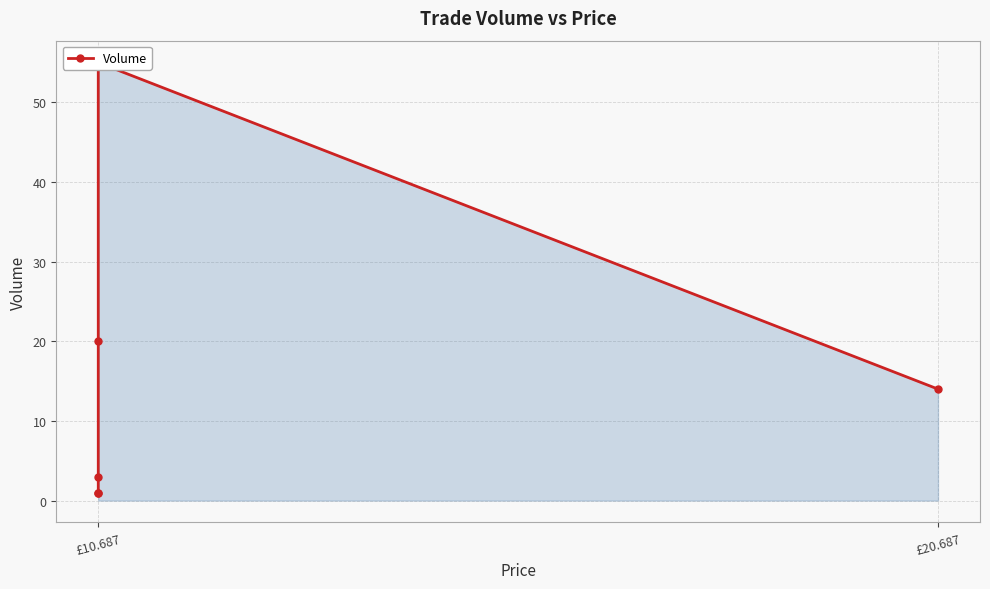

At which category does the chart reach its minimum across all series?

£10.687